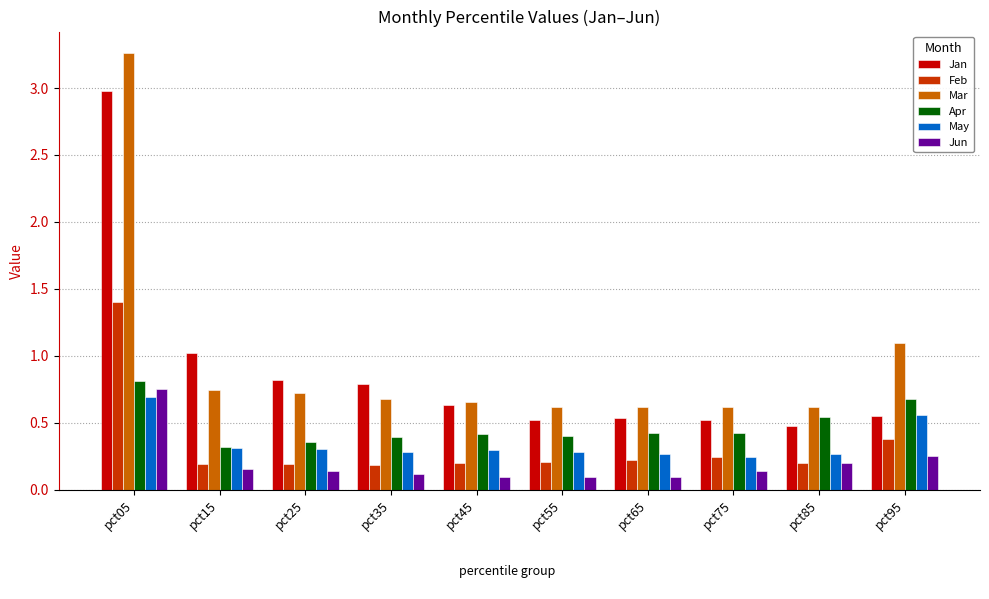

How many groups of bars are there?

10